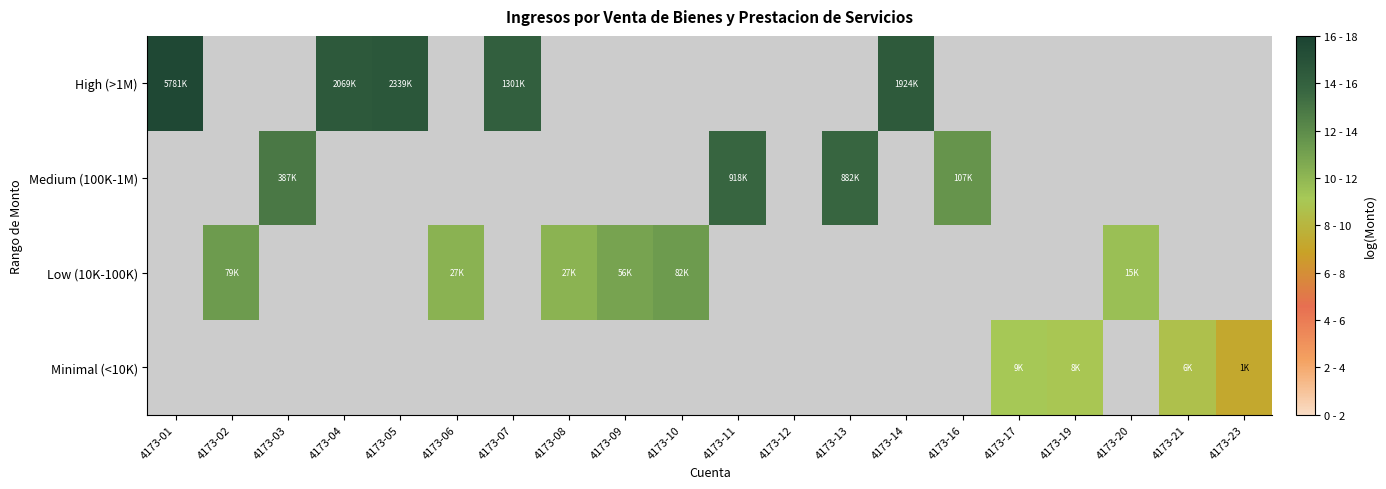

What is the greatest value displayed?

15.6